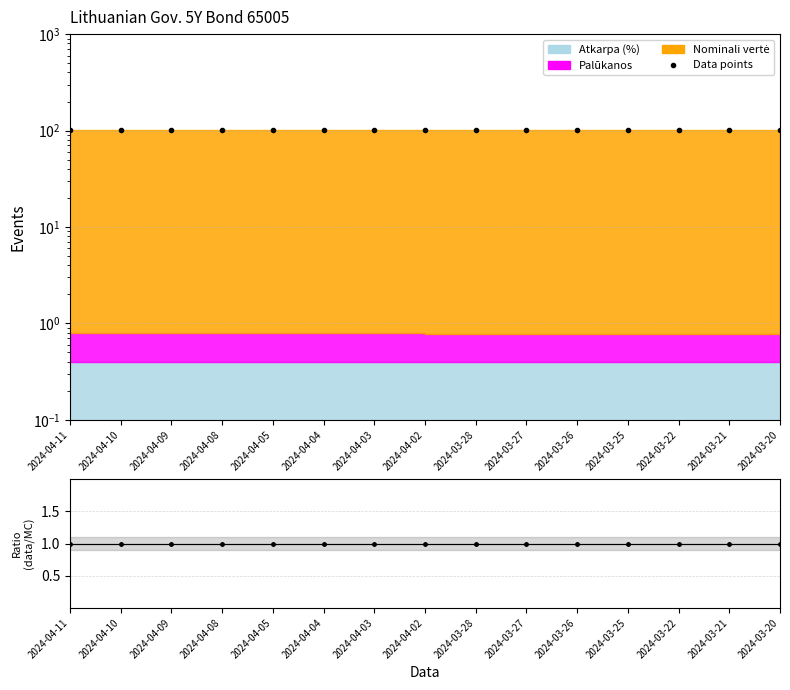

Where is Ratio nearest to the value 1?

2024-04-11